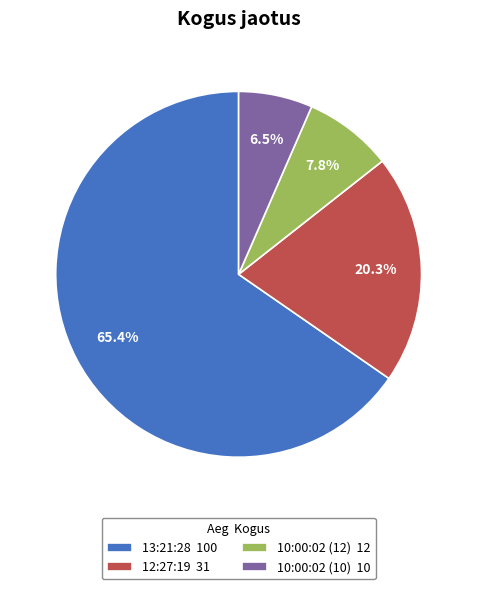

Approximately how many times larger is the value at 13:21:28 100 compared to 12:27:19 31?

3.2